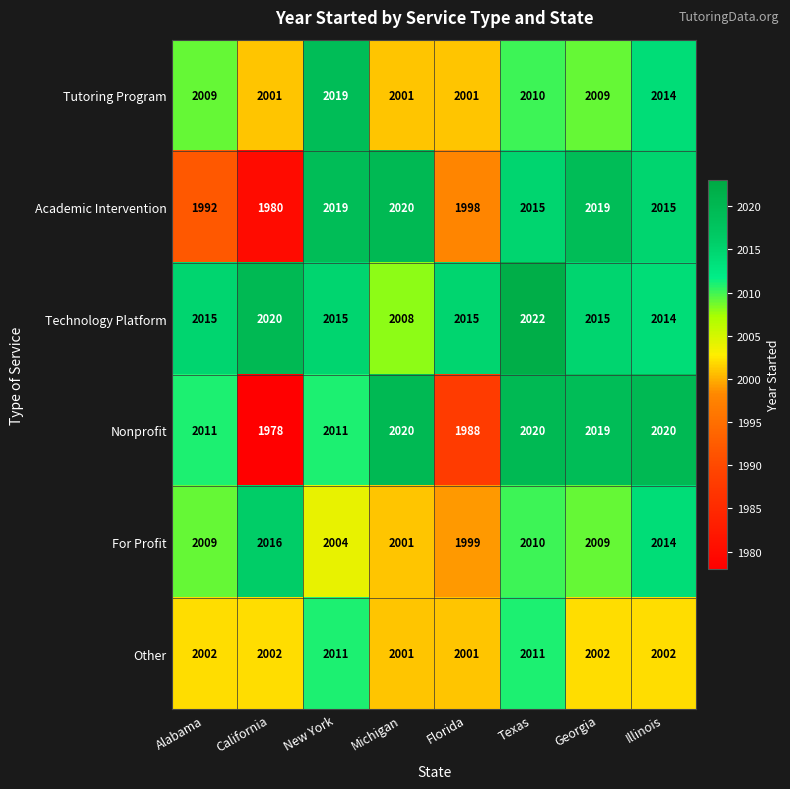

Which series has the largest total across all categories?

Technology Platform